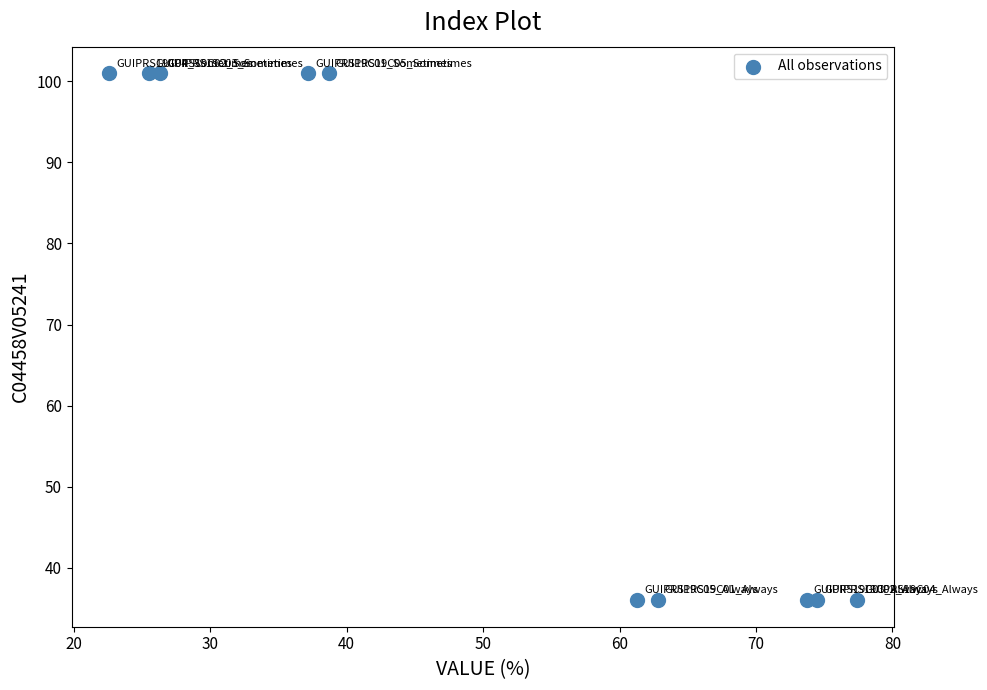

How many points are shown in the scatter plot?

10